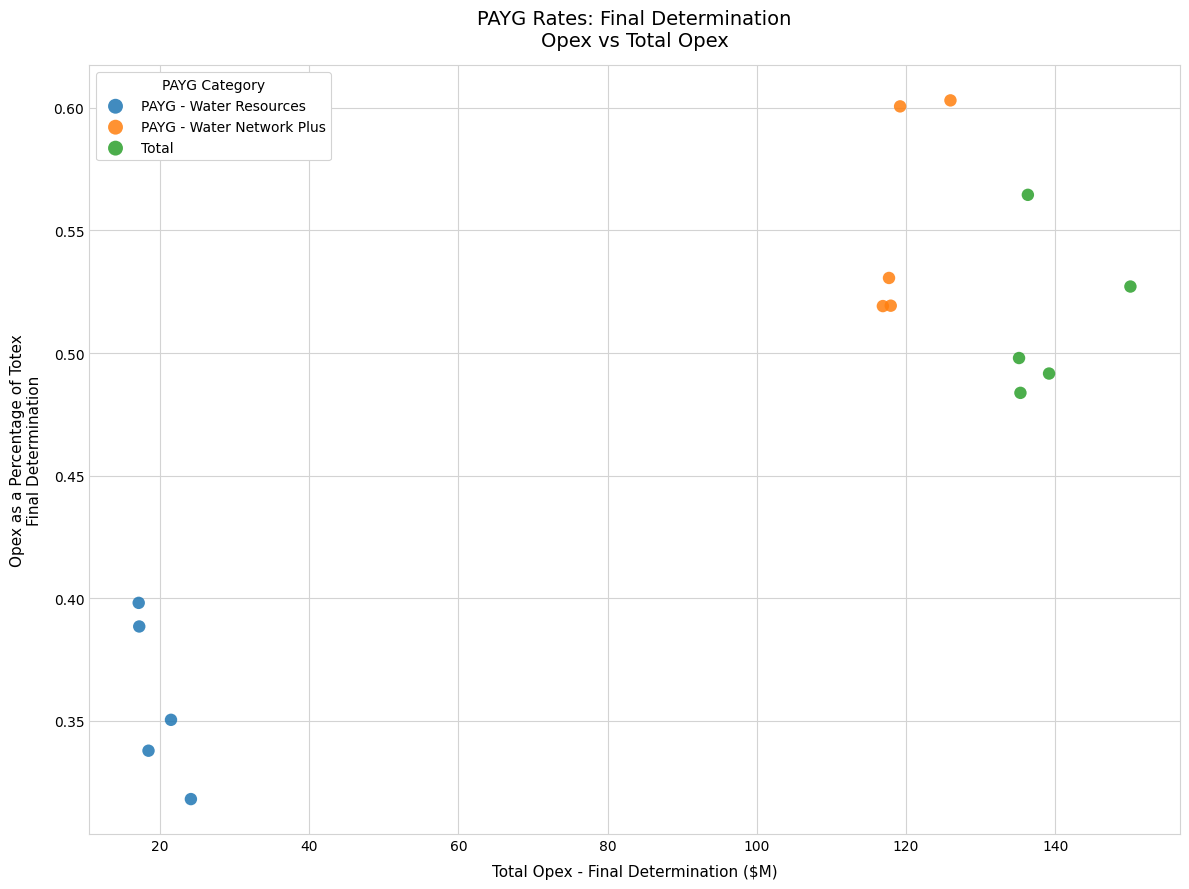

Which series reaches the maximum Y coordinate?

PAYG - Water Network Plus